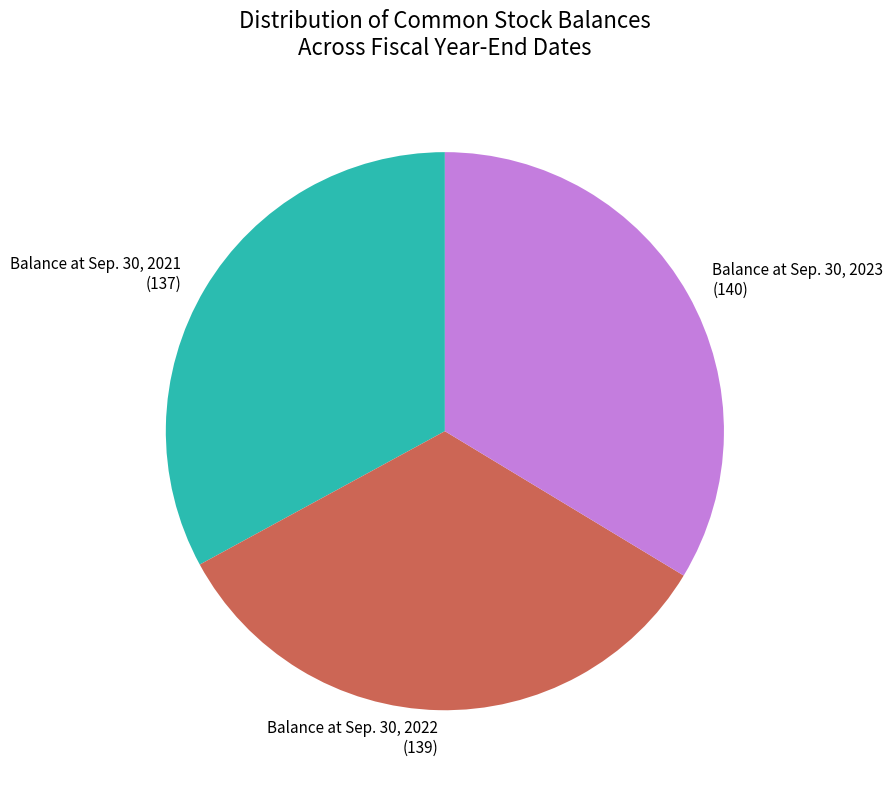

Is Balance at Sep. 30, 2022 the majority of the pie?

No